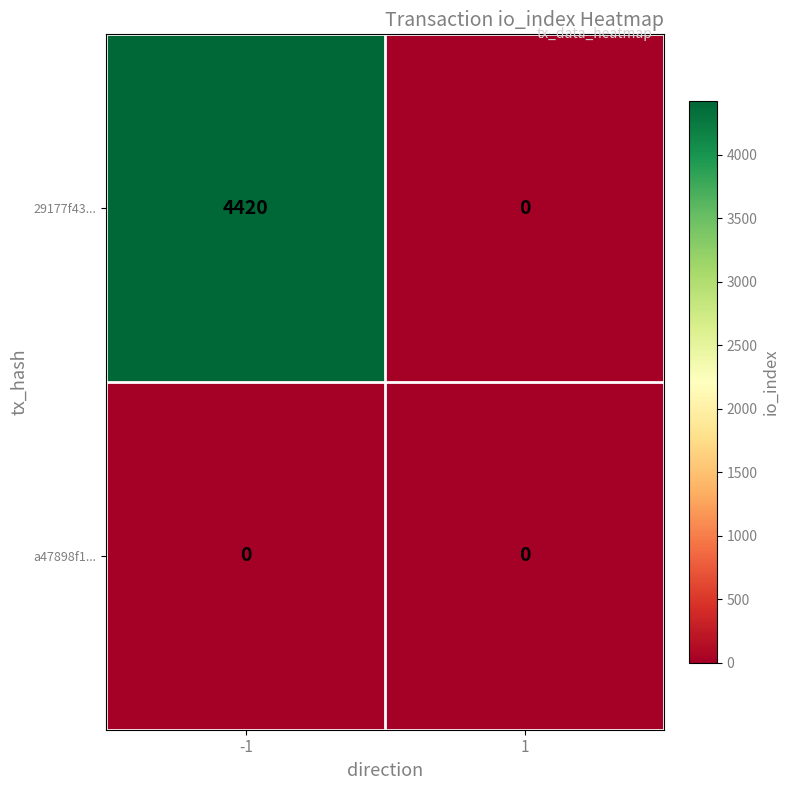

How many categories are shown in the chart?

2